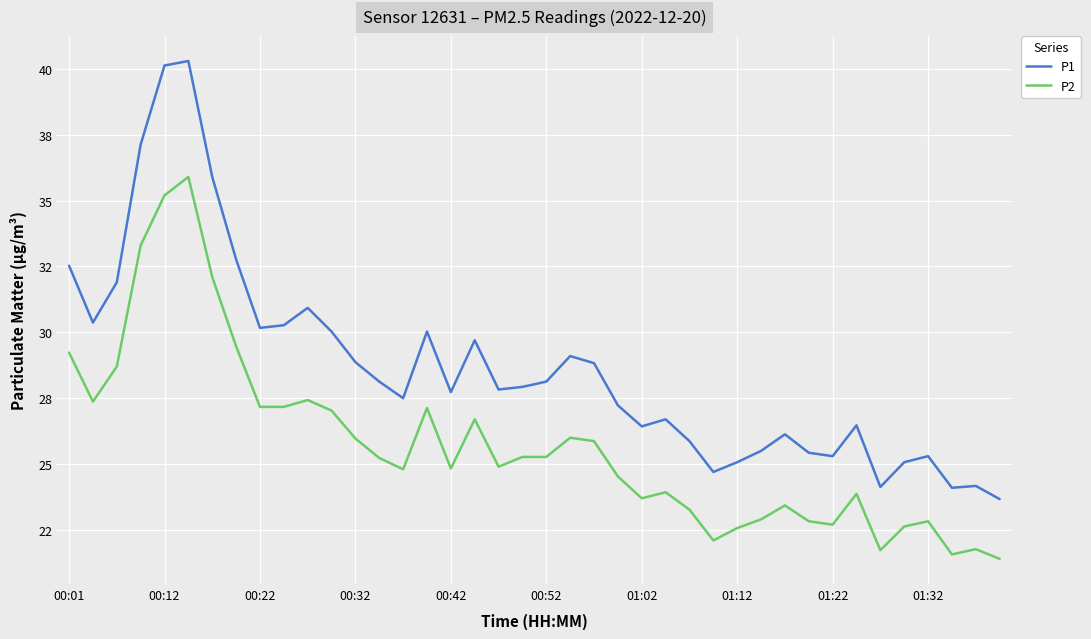

What are all the series names shown in the legend?

P1, P2